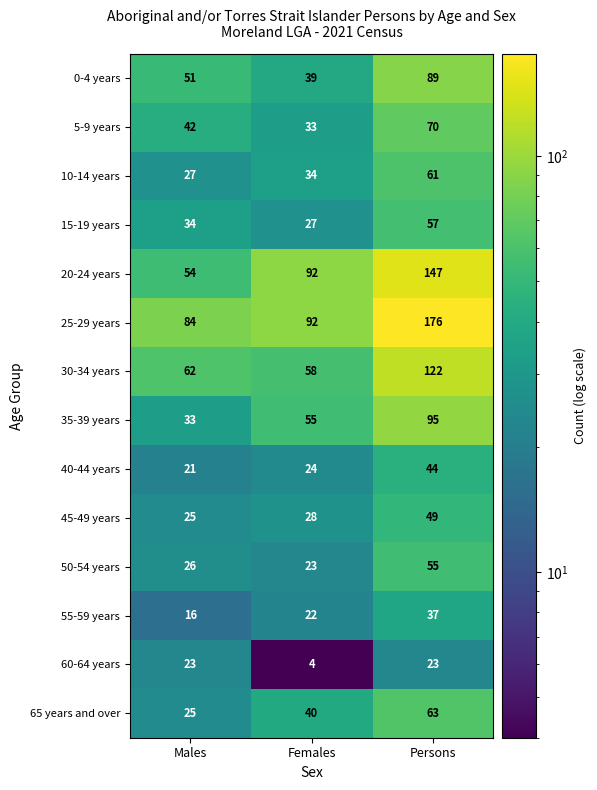

At how many categories does at least one series exceed 43?

3